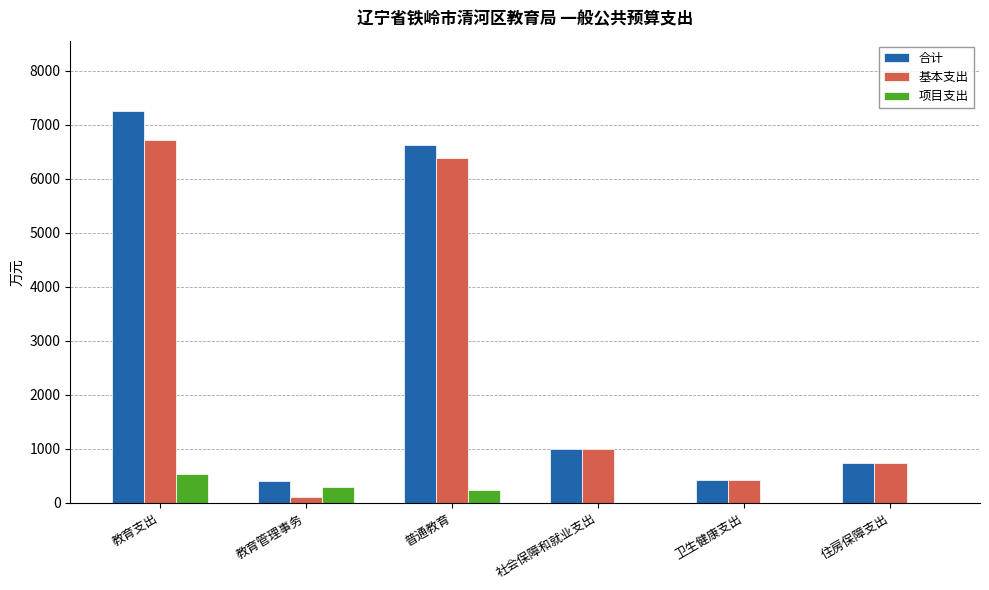

Is the value of 基本支出 at 普通教育 greater than the value of 项目支出 at 住房保障支出?

Yes